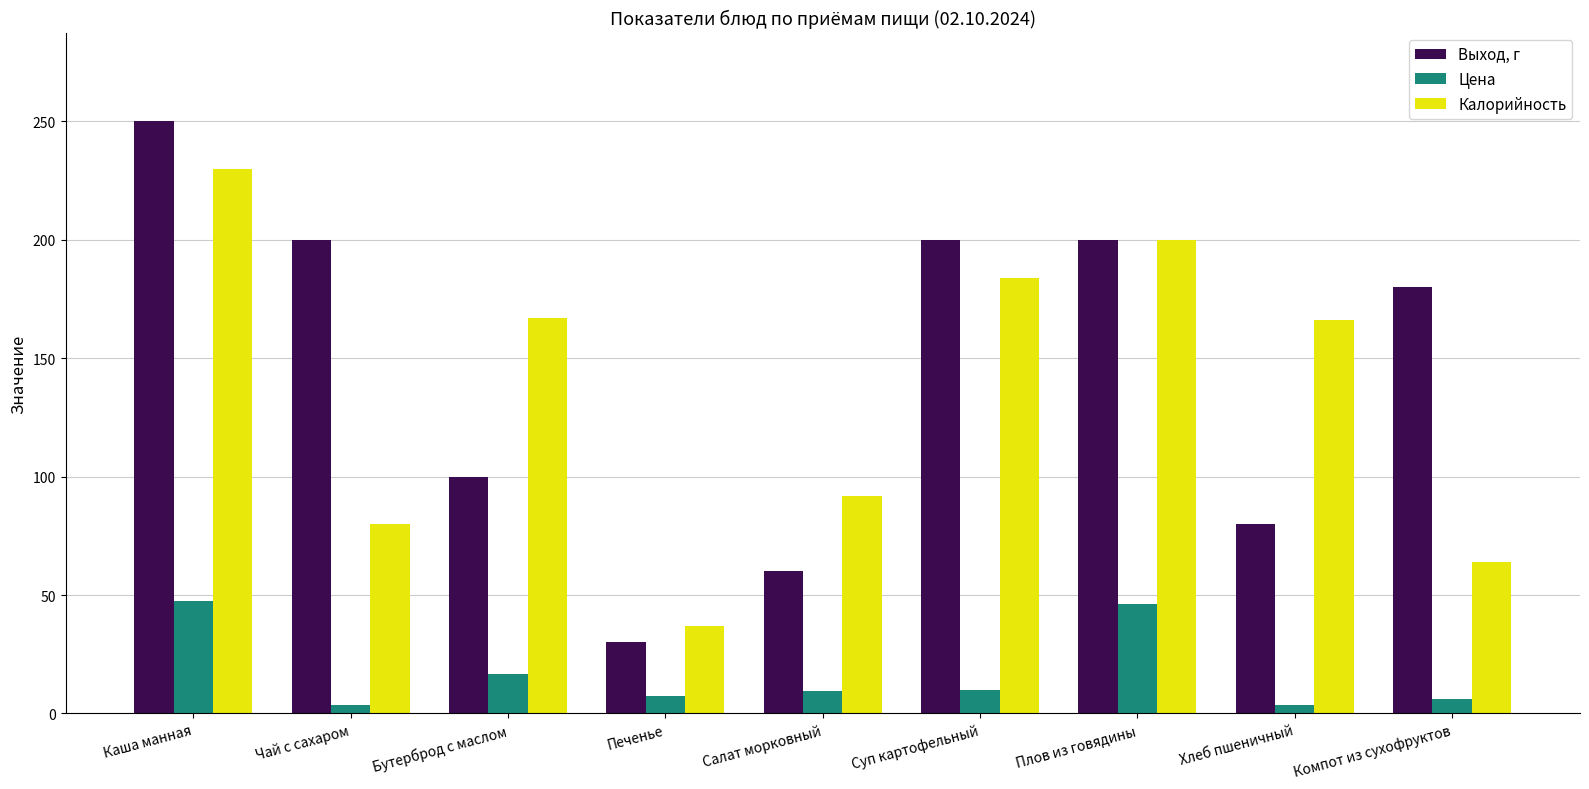

What is the total value across all series at Хлеб пшеничный?

249.7